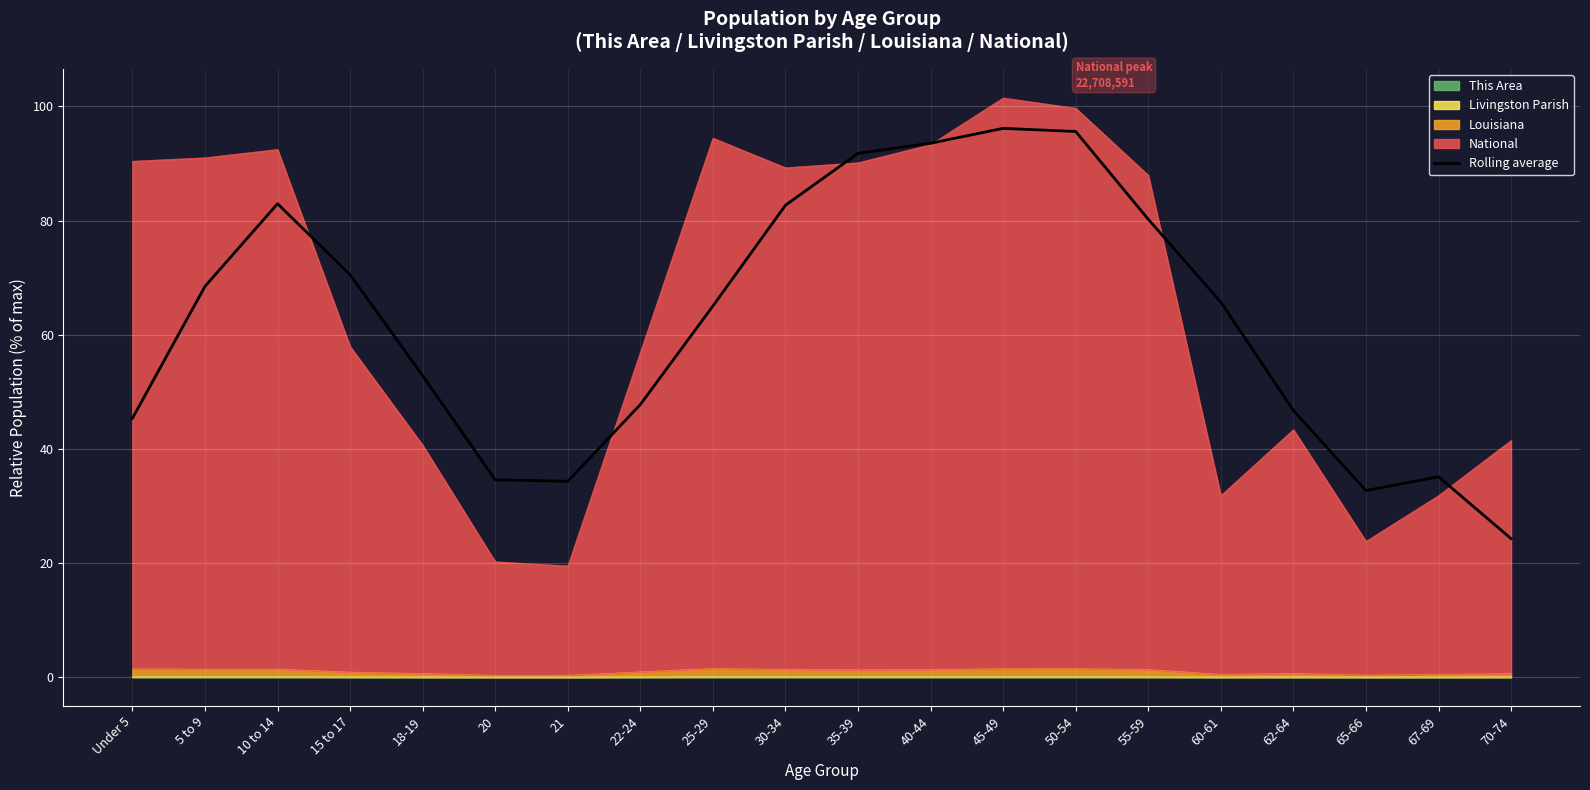

Which category has the highest value across all series?

45-49